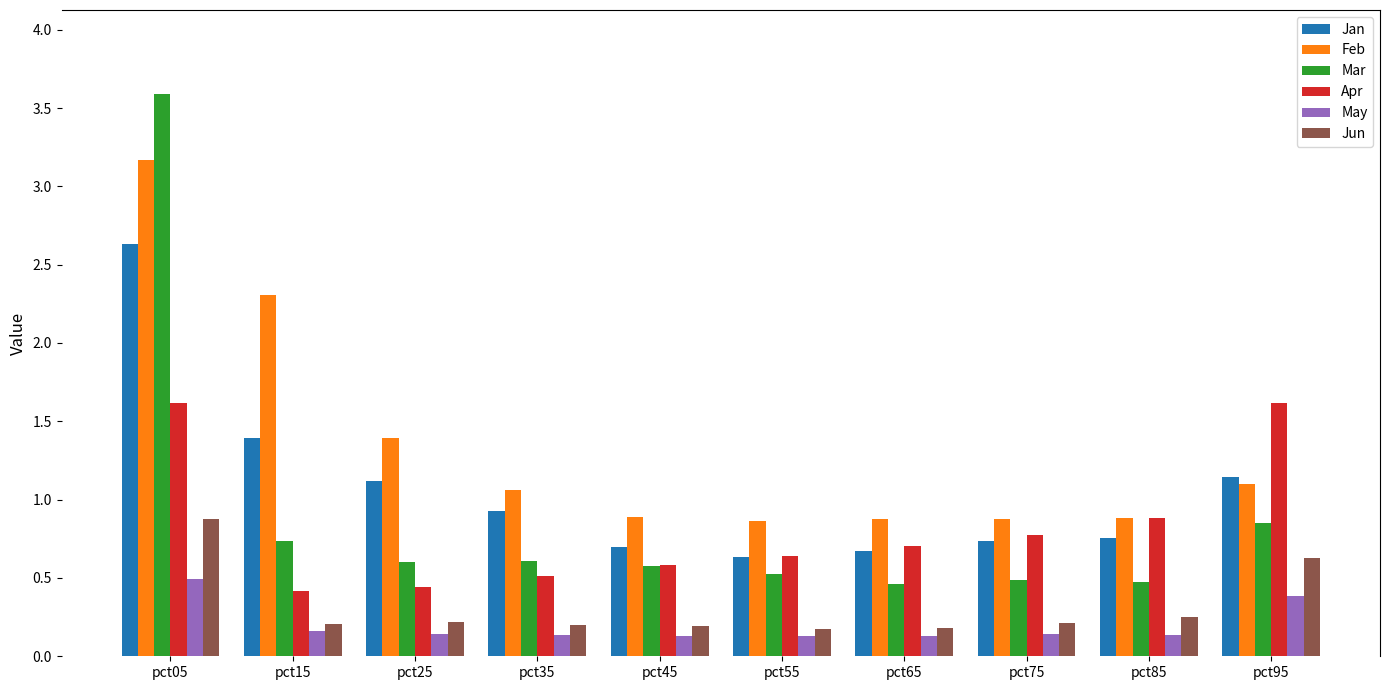

Which series has the widest spread of values?

Mar